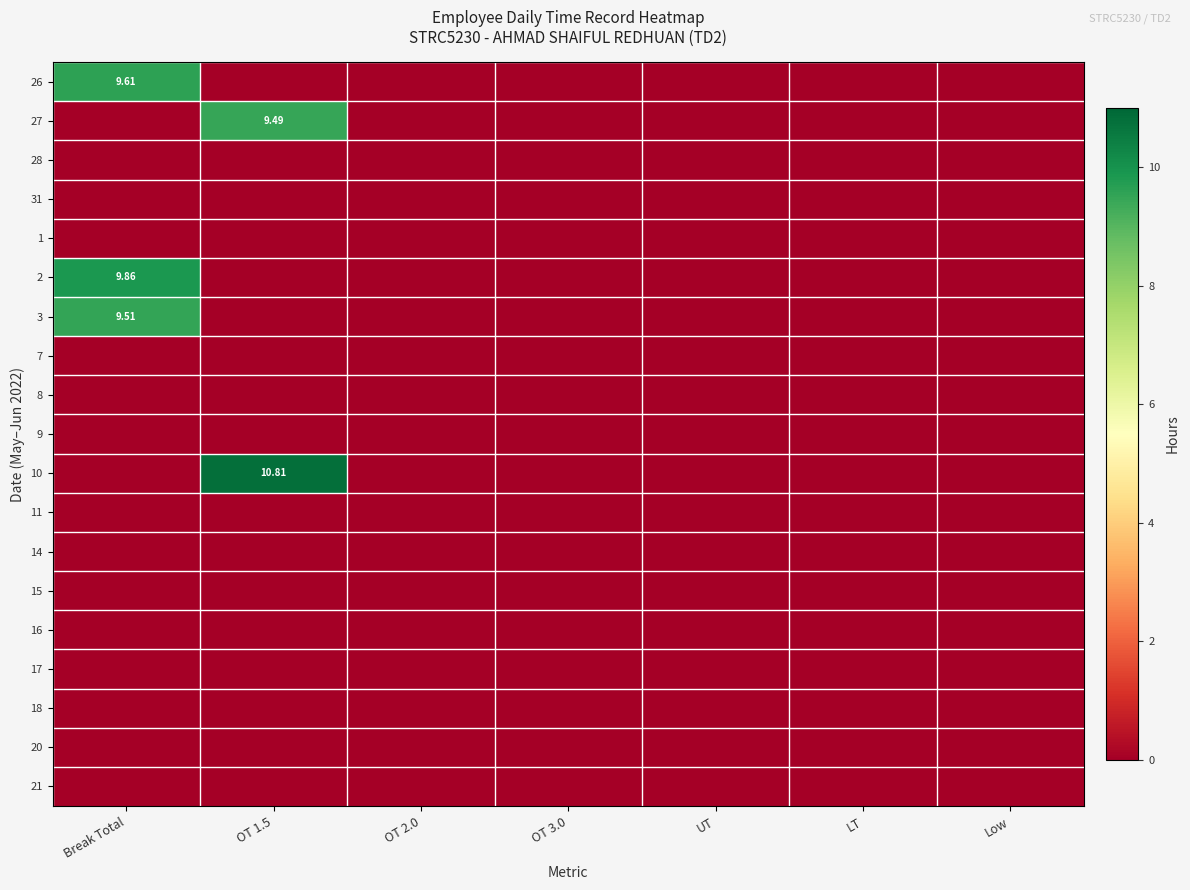

Where is 3 nearest to the value 4?

OT 1.5